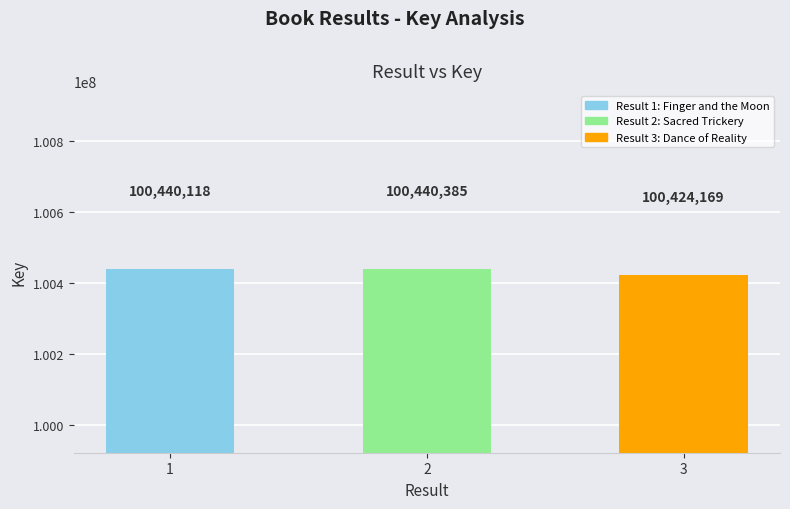

What is the value of the 2nd bar from the left?

100440385